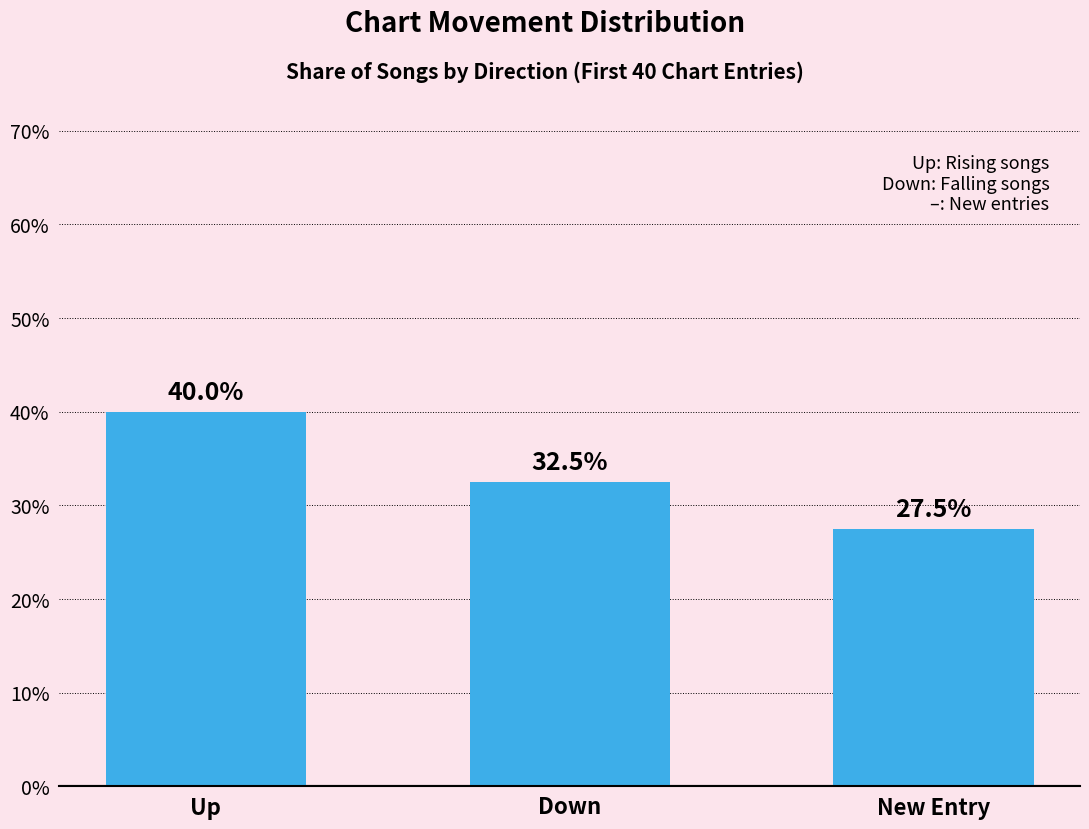

What is the greatest value displayed?

40.0